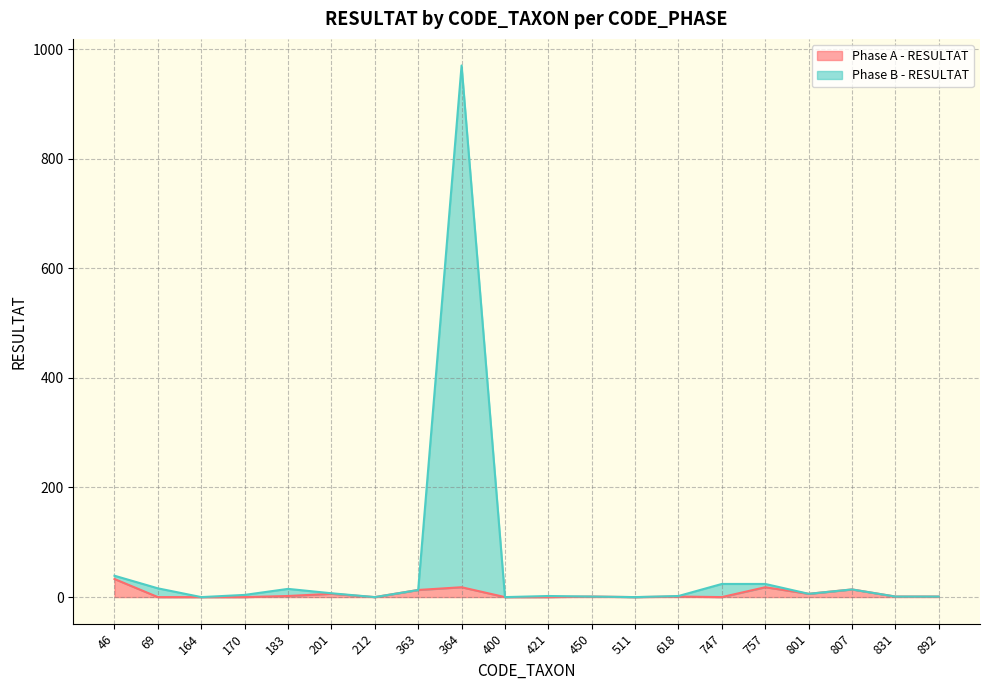

At 400, list the series in order from largest to smallest.

Phase A - RESULTAT, Phase B - RESULTAT